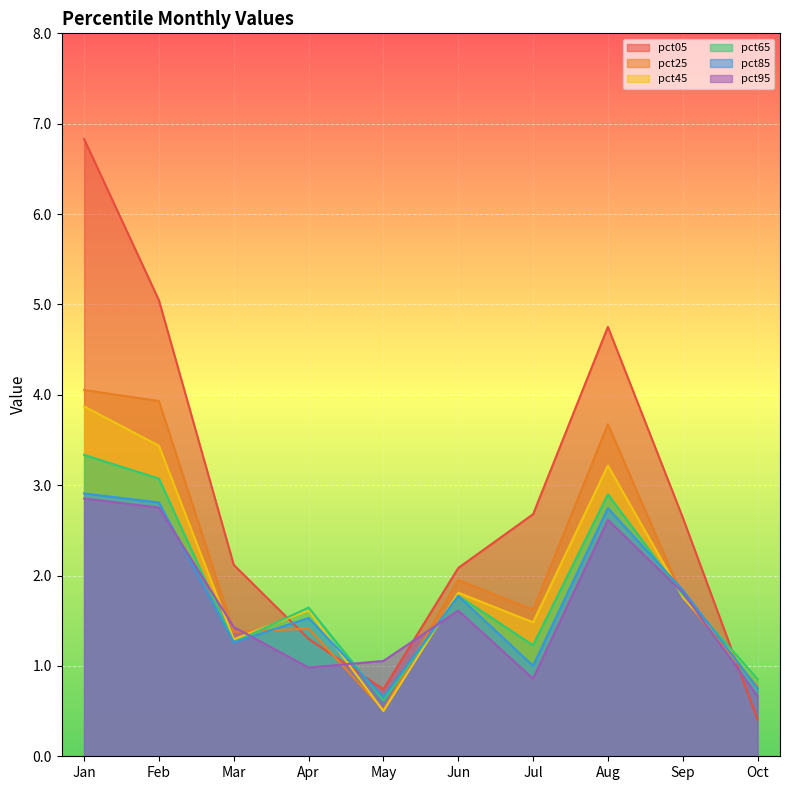

At which label is pct85 closest to 1?

Jul